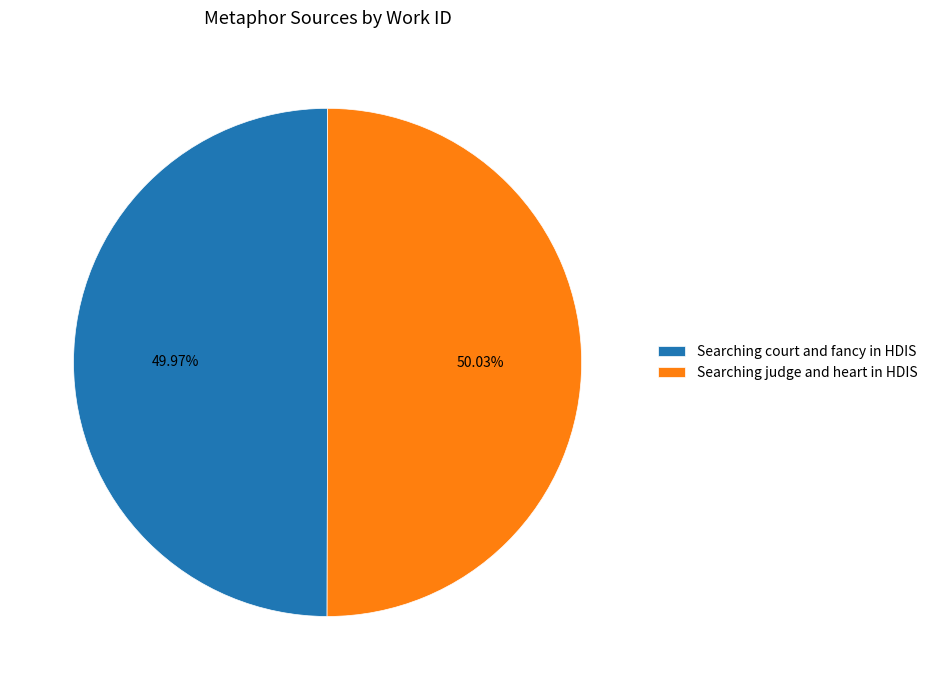

Is there any slice that represents more than half of the pie?

Yes